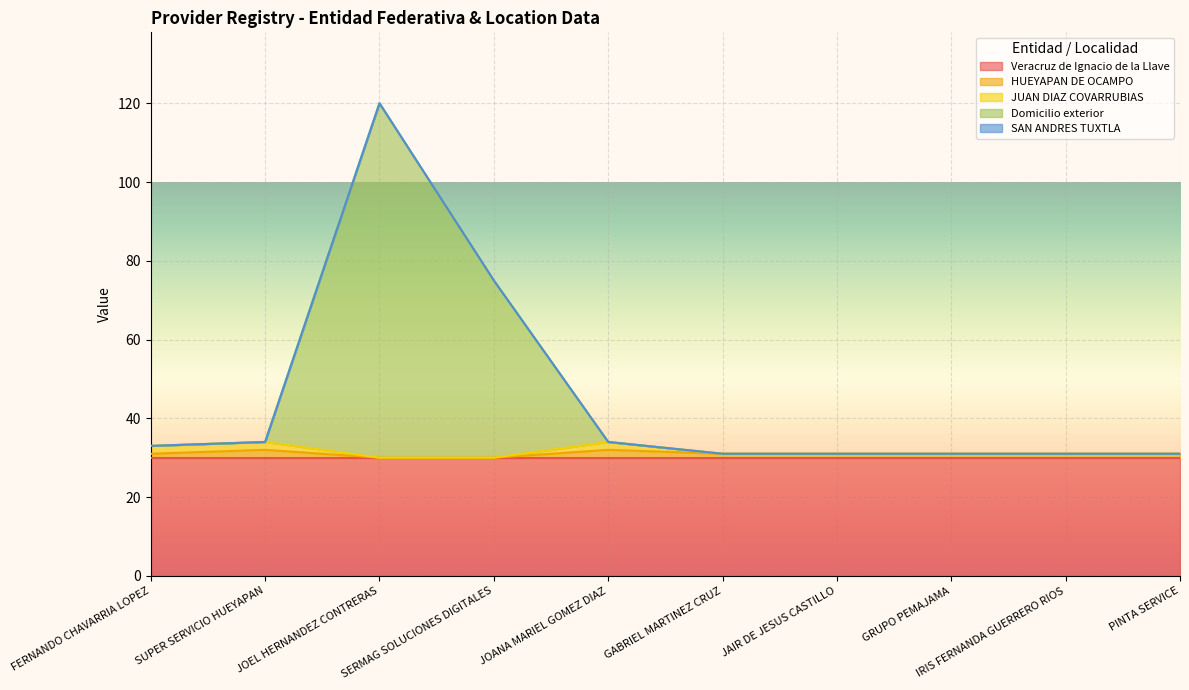

Rank the categories by Domicilio exterior value from lowest to highest.

FERNANDO CHAVARRIA LOPEZ, SUPER SERVICIO HUEYAPAN, JOANA MARIEL GOMEZ DIAZ, GABRIEL MARTINEZ CRUZ, JAIR DE JESUS CASTILLO, GRUPO PEMAJAMA, IRIS FERNANDA GUERRERO RIOS, PINTA SERVICE, SERMAG SOLUCIONES DIGITALES, JOEL HERNANDEZ CONTRERAS